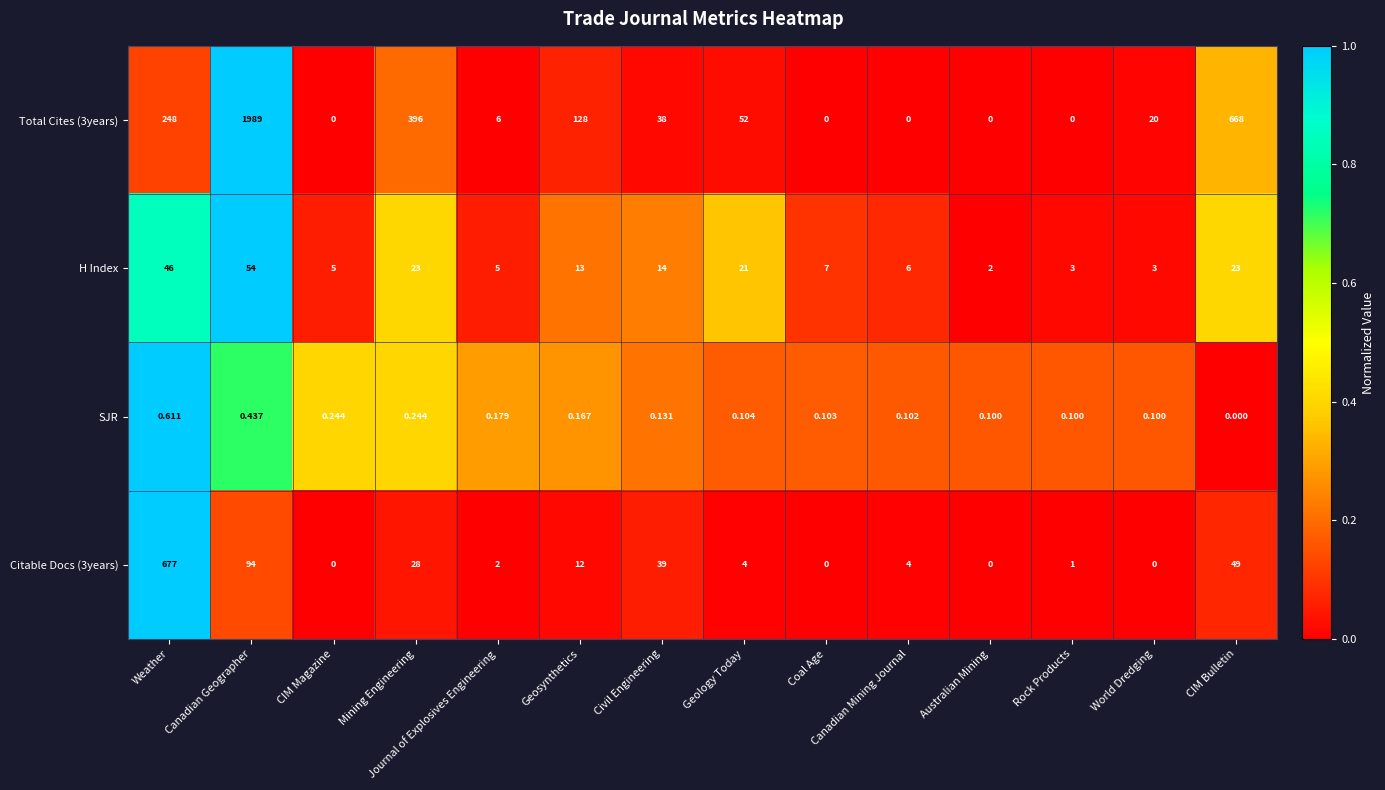

At which category is the sum across all series the highest?

Canadian Geographer